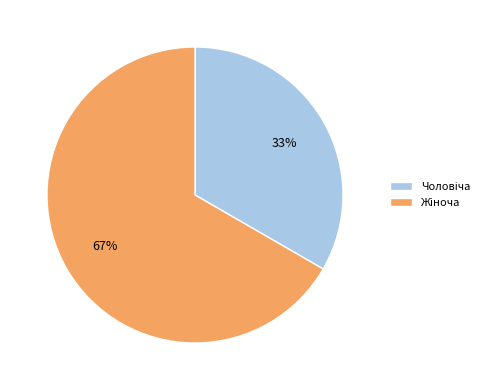

Does any single category account for the majority?

Yes